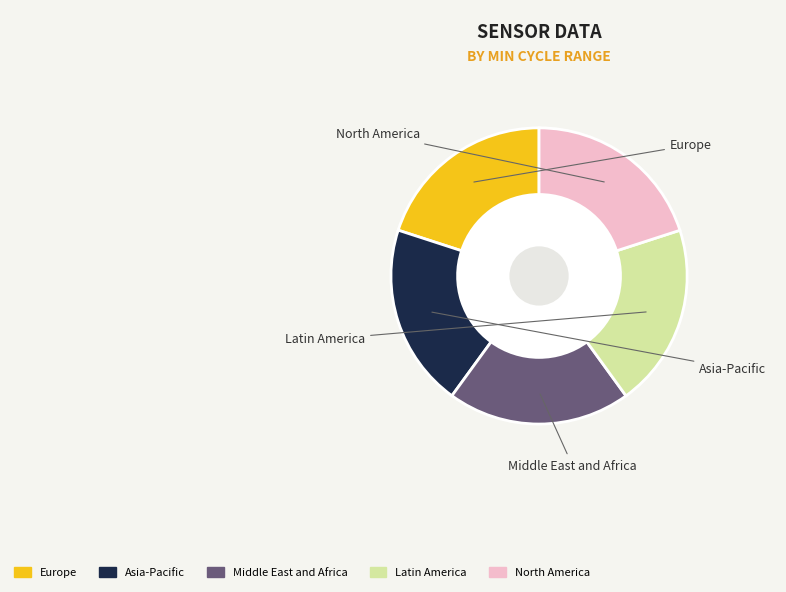

Does any single category account for the majority?

No